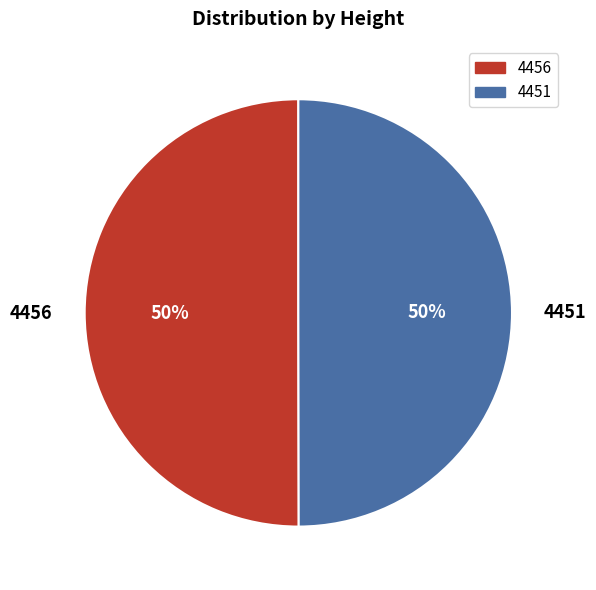

Combined, do 4456 and 4451 account for over 50%?

Yes